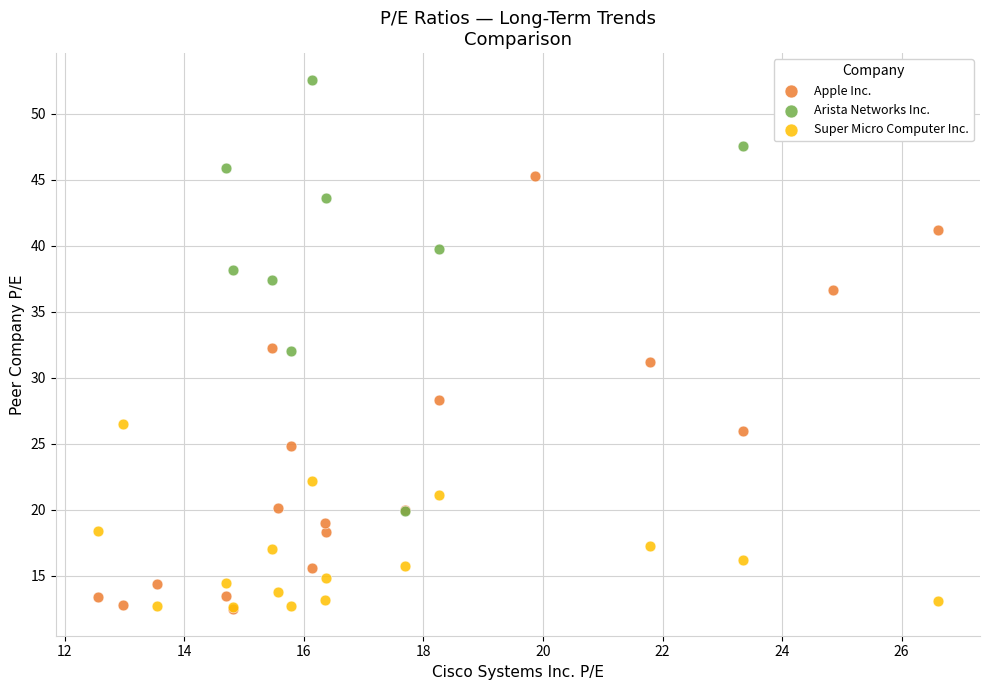

Which series contains the highest Y value?

Arista Networks Inc.